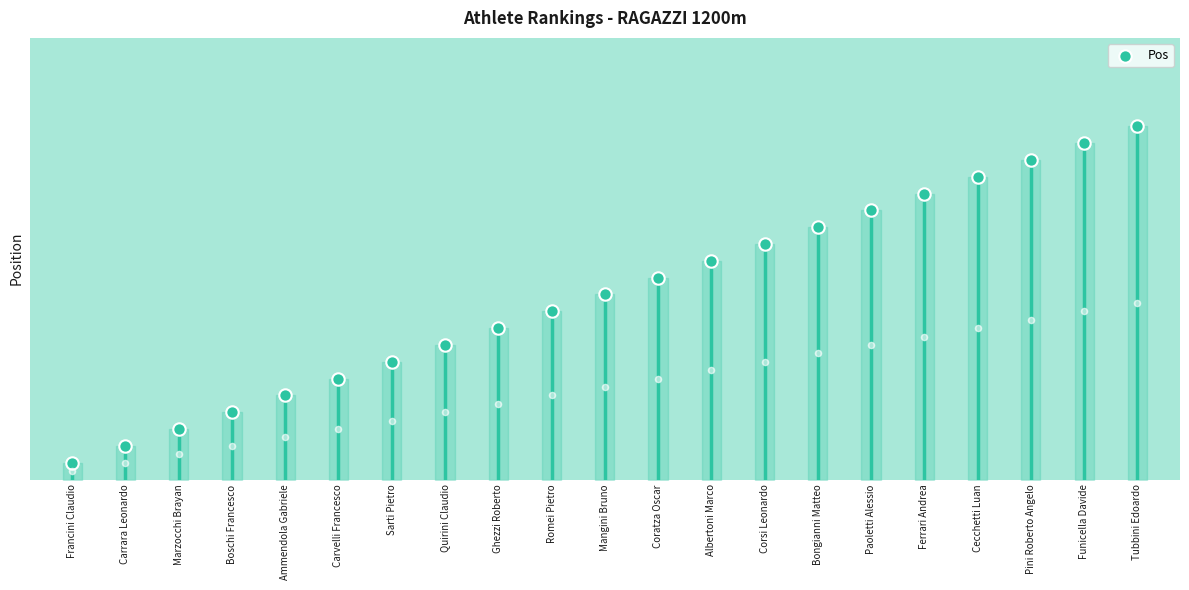

What is the change in value from Carrara Leonardo to Paoletti Alessio?

+14